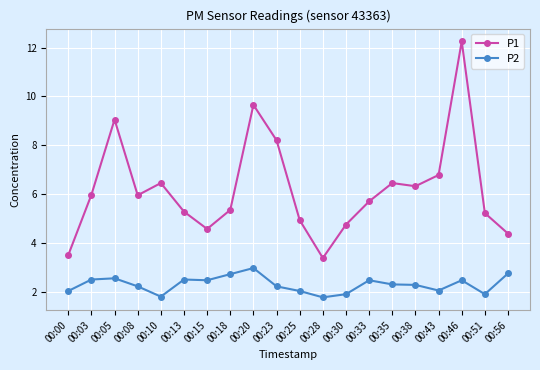

What is the smallest value displayed?

1.8